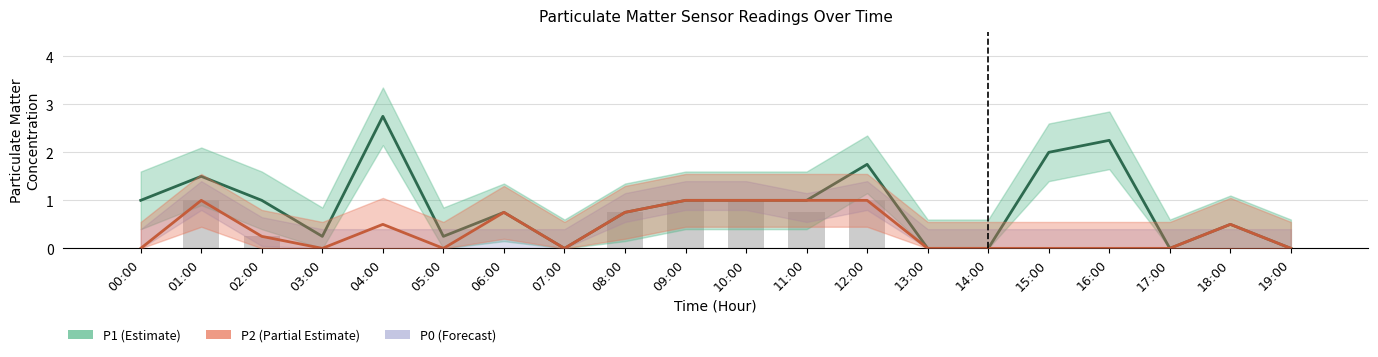

What is the total value across all series at 08:00?

2.2